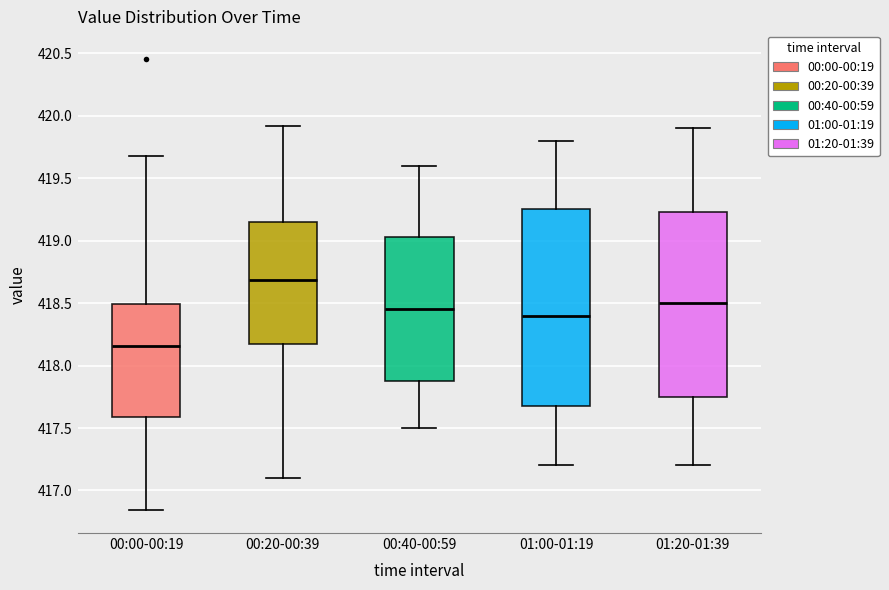

Where does the upper whisker of the box for 01:00-01:19 end on the y-axis? The values are not printed on the chart, so give them approximately, as read against the axis.

419.80